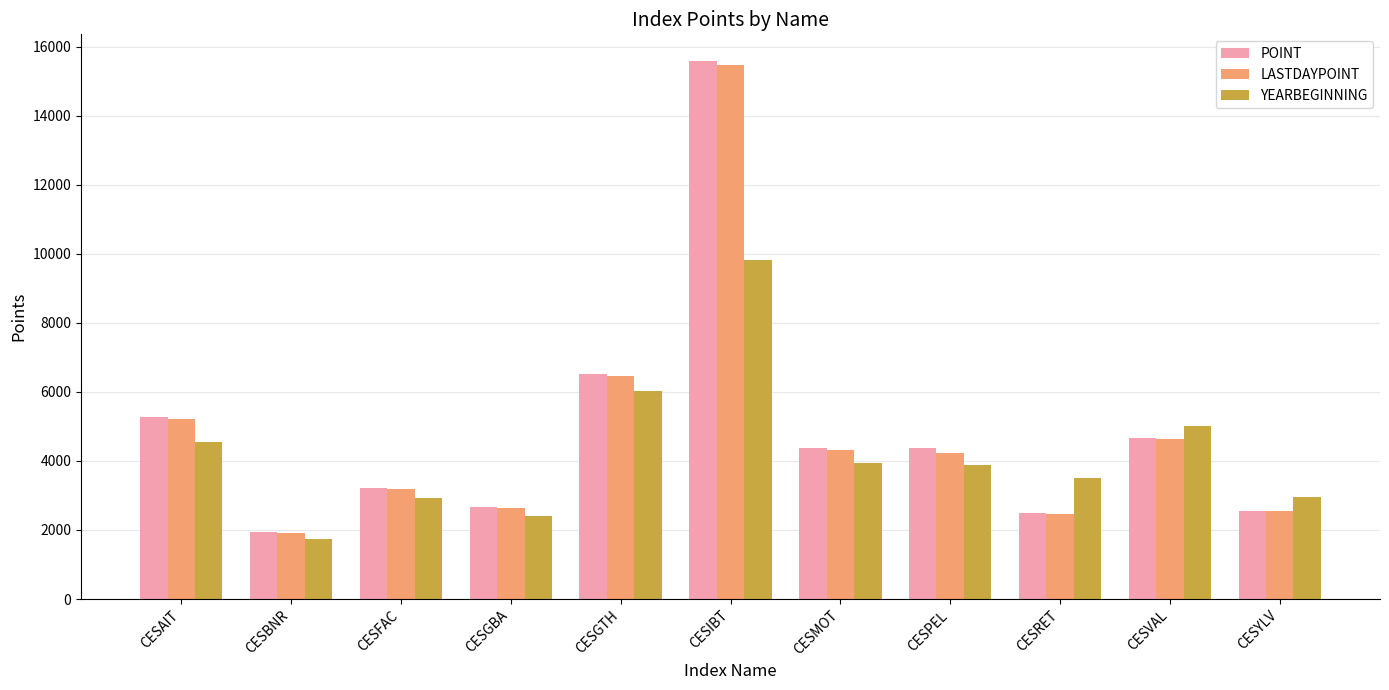

Is it true that YEARBEGINNING equals 3286.4 at CESVAL?

False